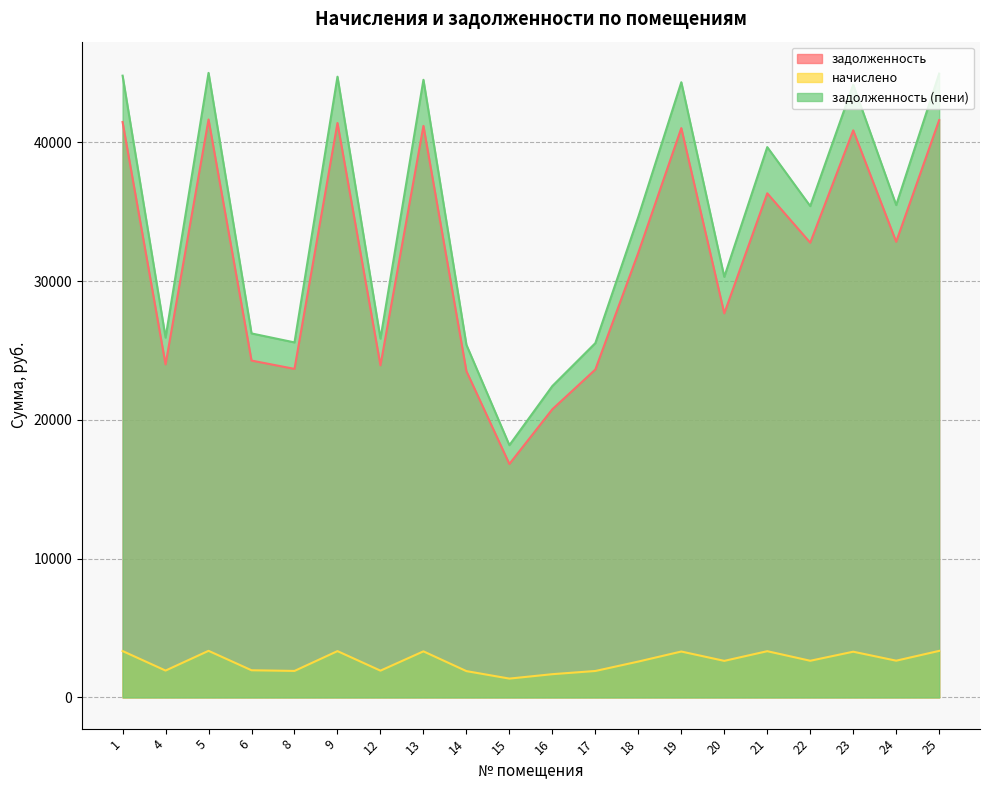

True or false: задолженность (пени) has more than 2 interior local peaks.

True